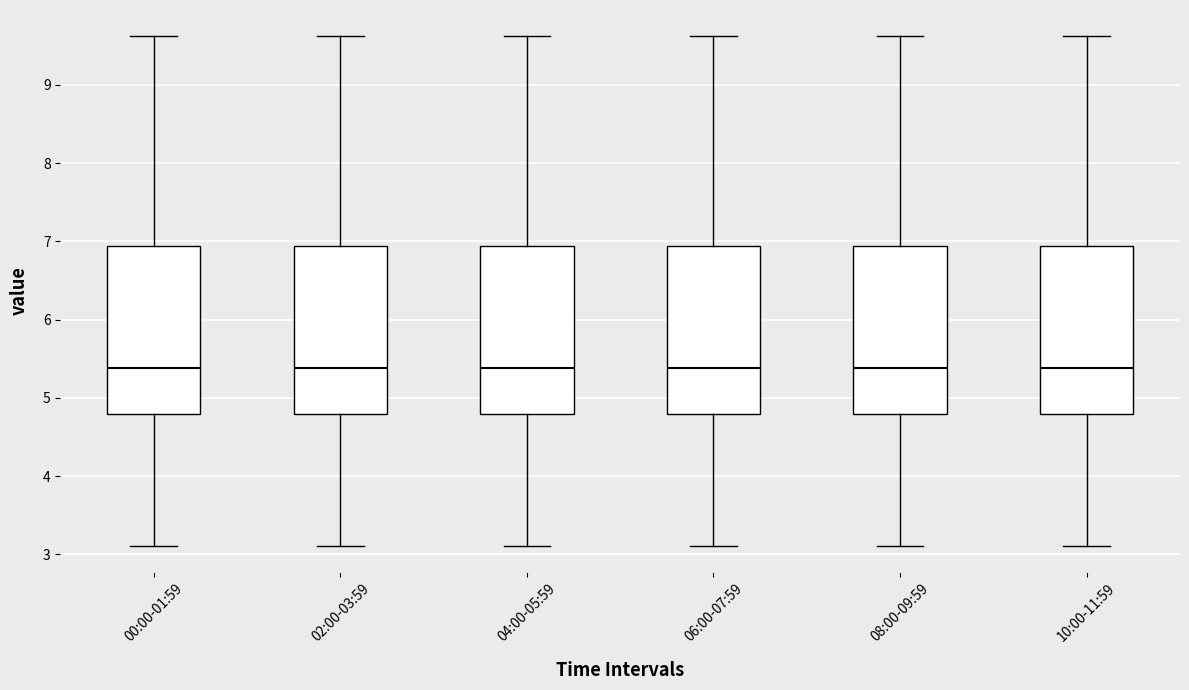

Reading left to right, read every box against the y-axis: the position of its median line, the range the box covers, and the ends of its whiskers. The values are not printed on the chart, so give them approximately, as read against the axis.

00:00-01:59: median 5.4, box 4.8 to 6.9, whiskers 3.1 to 9.6
02:00-03:59: median 5.4, box 4.8 to 6.9, whiskers 3.1 to 9.6
04:00-05:59: median 5.4, box 4.8 to 6.9, whiskers 3.1 to 9.6
06:00-07:59: median 5.4, box 4.8 to 6.9, whiskers 3.1 to 9.6
08:00-09:59: median 5.4, box 4.8 to 6.9, whiskers 3.1 to 9.6
10:00-11:59: median 5.4, box 4.8 to 6.9, whiskers 3.1 to 9.6